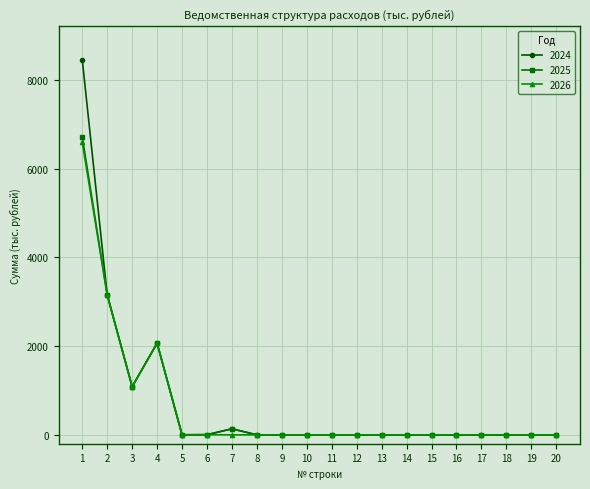

What is the average value of the 2025 series?

658.3